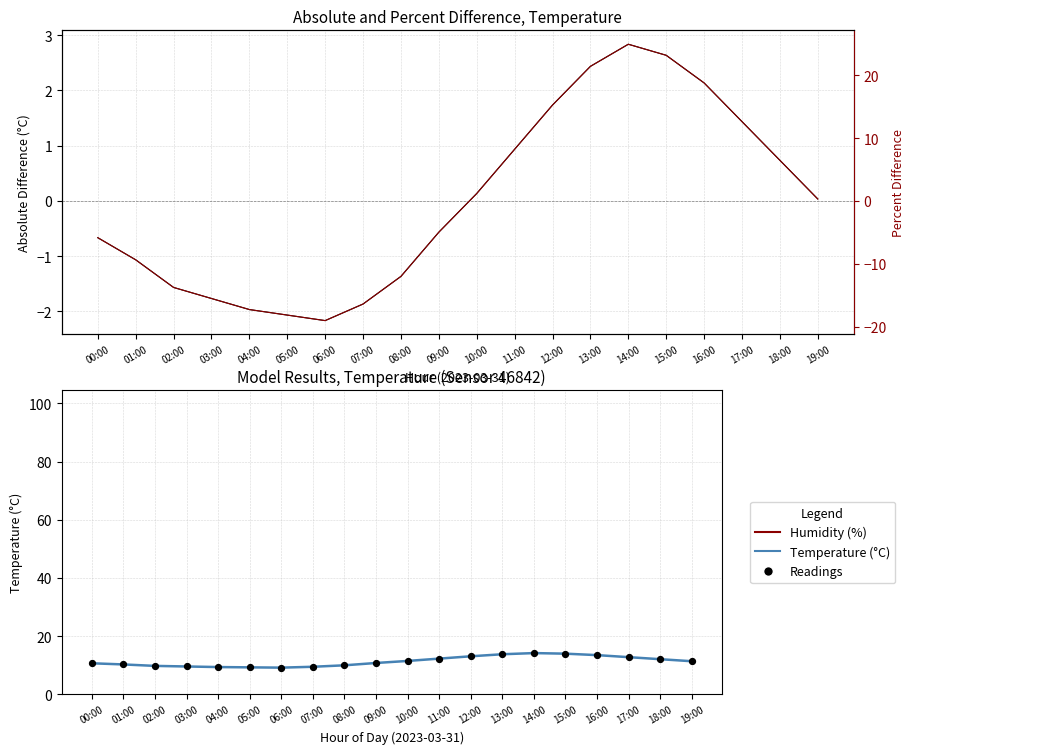

At how many categories does at least one series exceed 6?

20